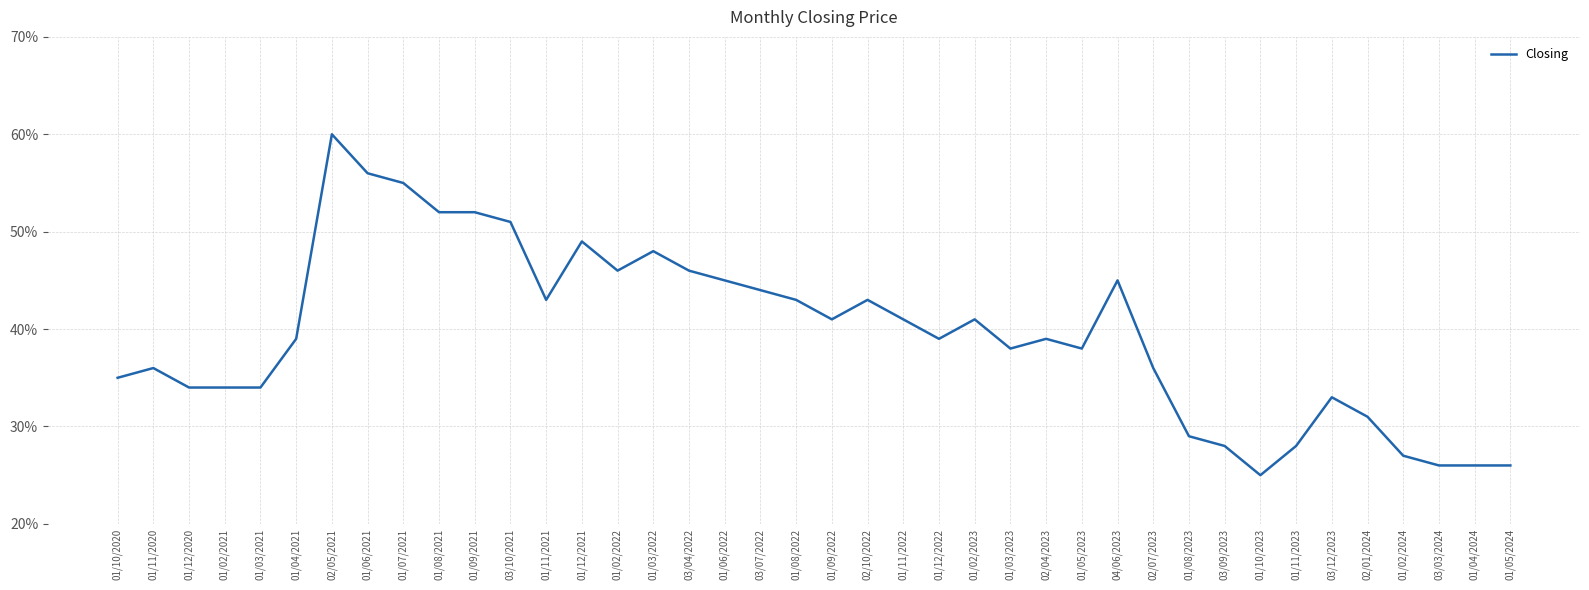

Reading right to left, transcribe all the data shown in this chart.

0.3	0.3	0.3	0.3	0.3	0.3	0.3	0.2	0.3	0.3	0.4	0.5	0.4	0.4	0.4	0.4	0.4	0.4	0.4	0.4	0.4	0.4	0.5	0.5	0.5	0.5	0.5	0.4	0.5	0.5	0.5	0.6	0.6	0.6	0.4	0.3	0.3	0.3	0.4	0.3